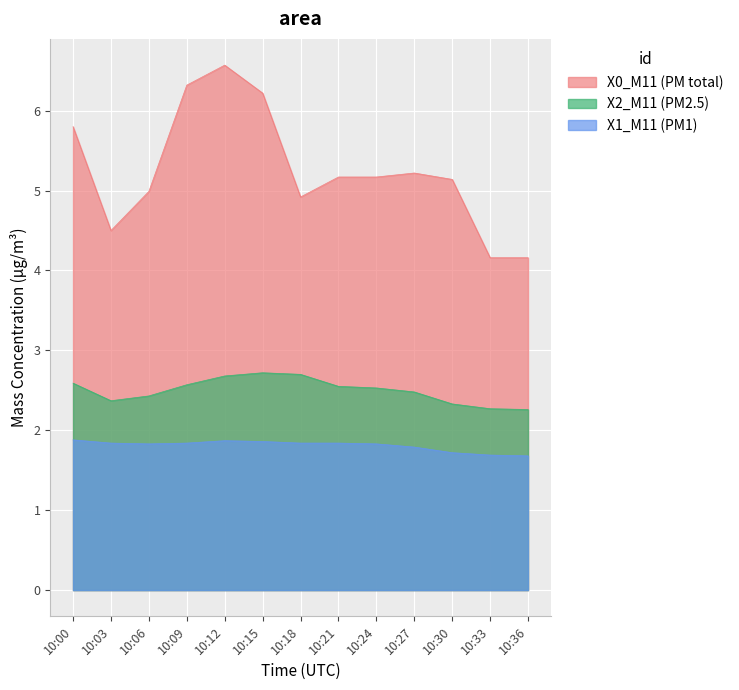

Is the value of X0_M11 (PM total) at 10:03 greater than the value of X1_M11 (PM1) at 10:06?

Yes